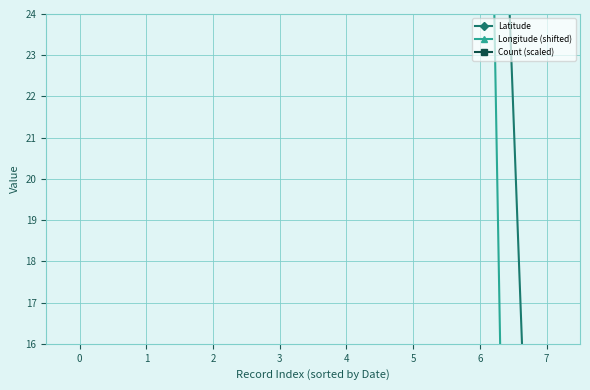

What is the sum of the Longitude (shifted) values at 1 and 2?

87.6